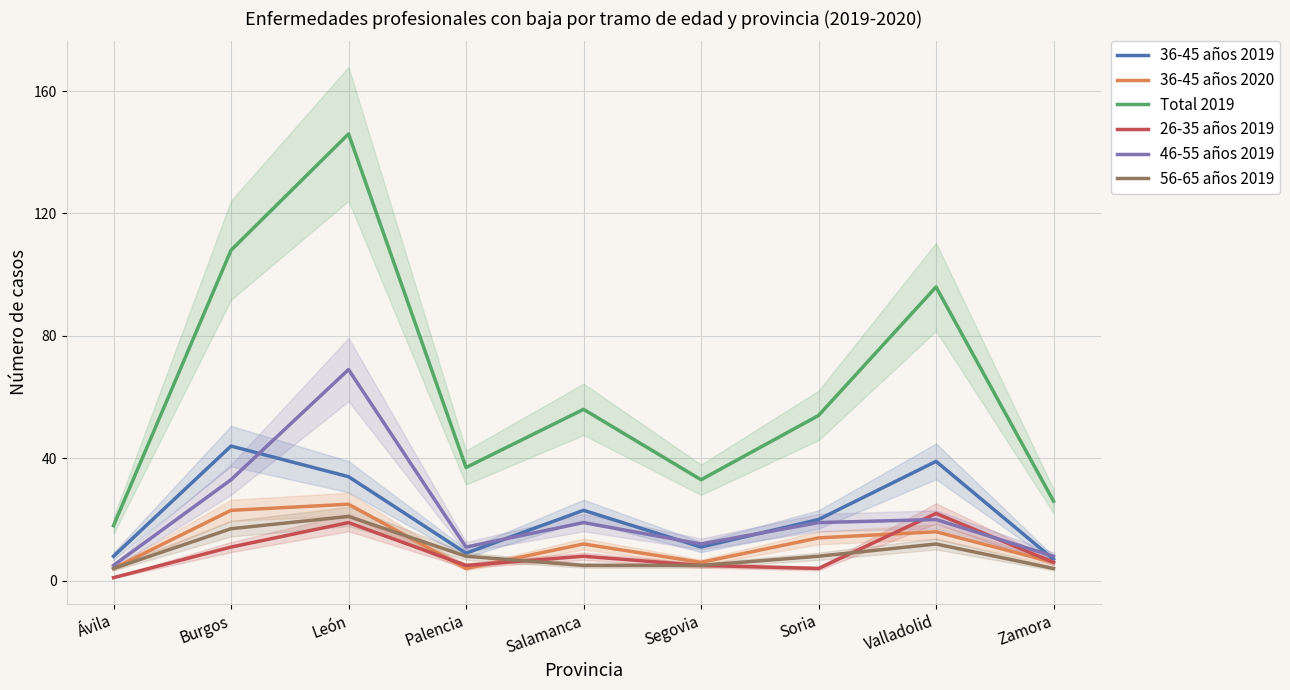

List the labels in order of 26-35 años 2019 value, largest first.

Valladolid, León, Burgos, Salamanca, Zamora, Palencia, Segovia, Soria, Ávila